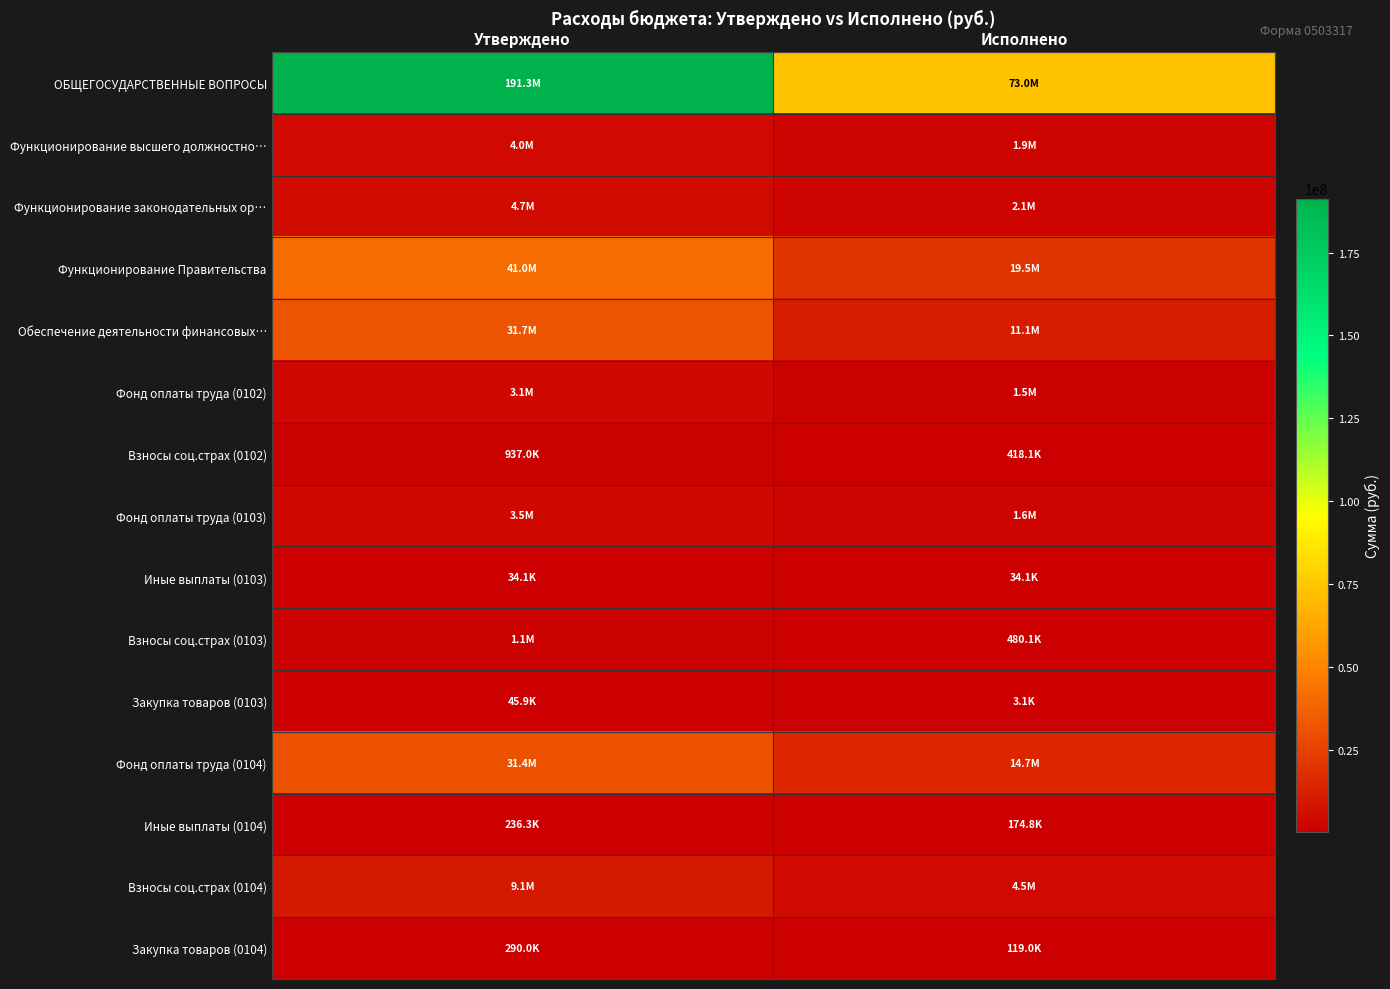

At which category is the sum across all series the highest?

Утверждено